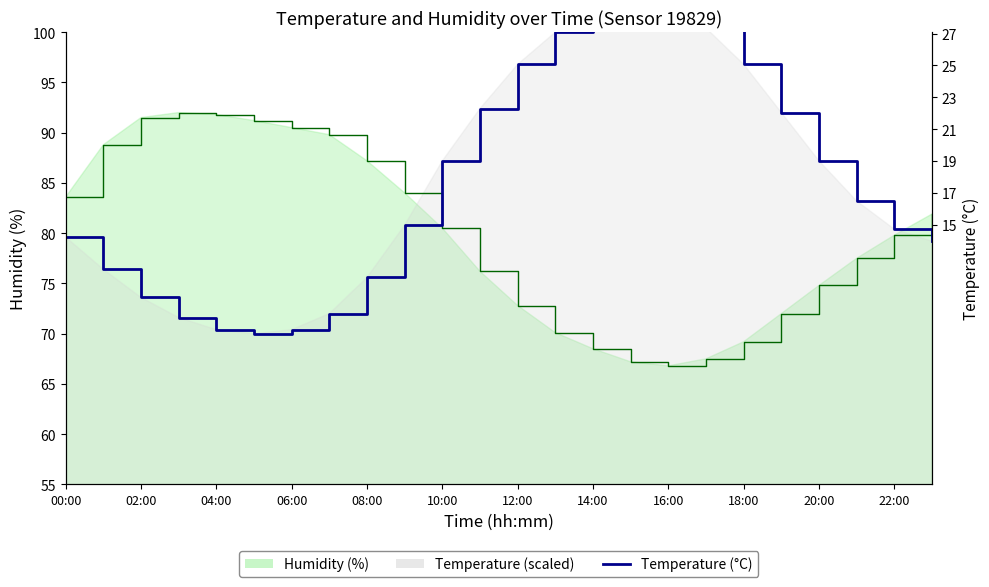

What is the label of the 9th point from the right?

15